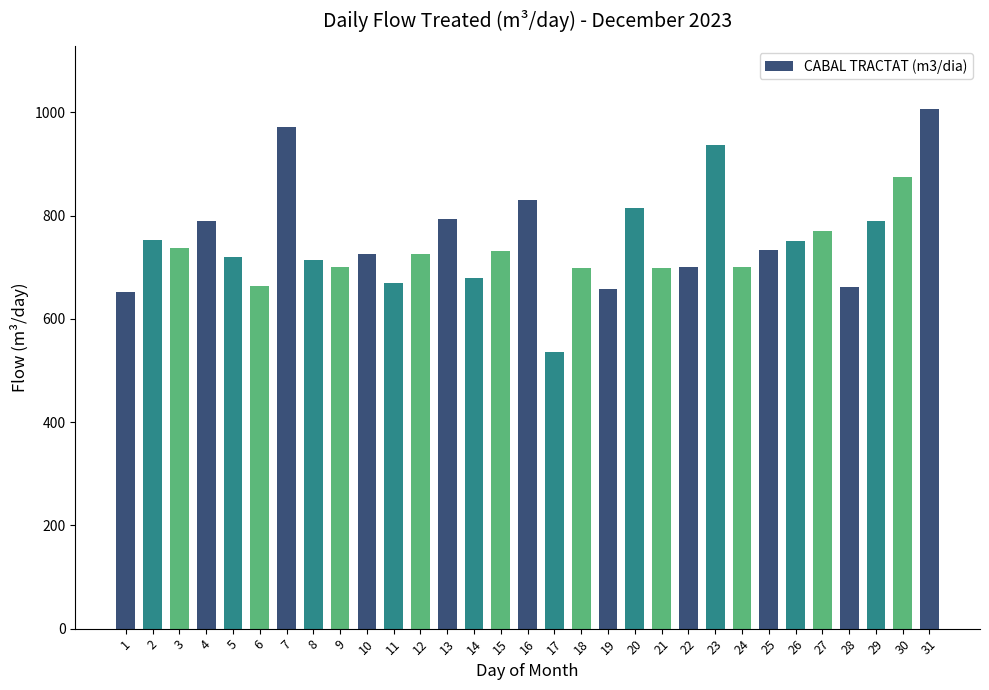

What is the value of the 14th bar from the left?

679